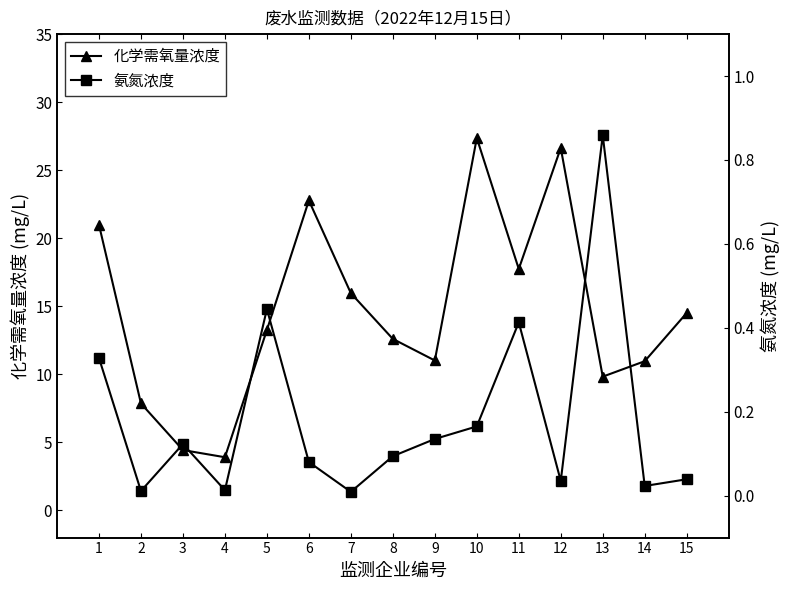

At which category does the chart reach its peak across all series?

10